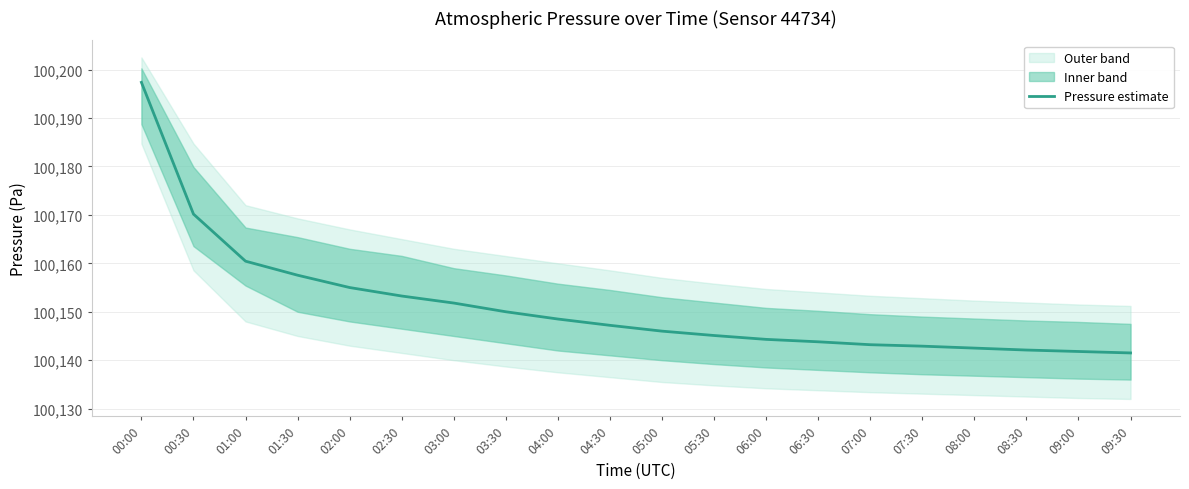

True or false: there are more than 2 points higher than both neighbors.

False